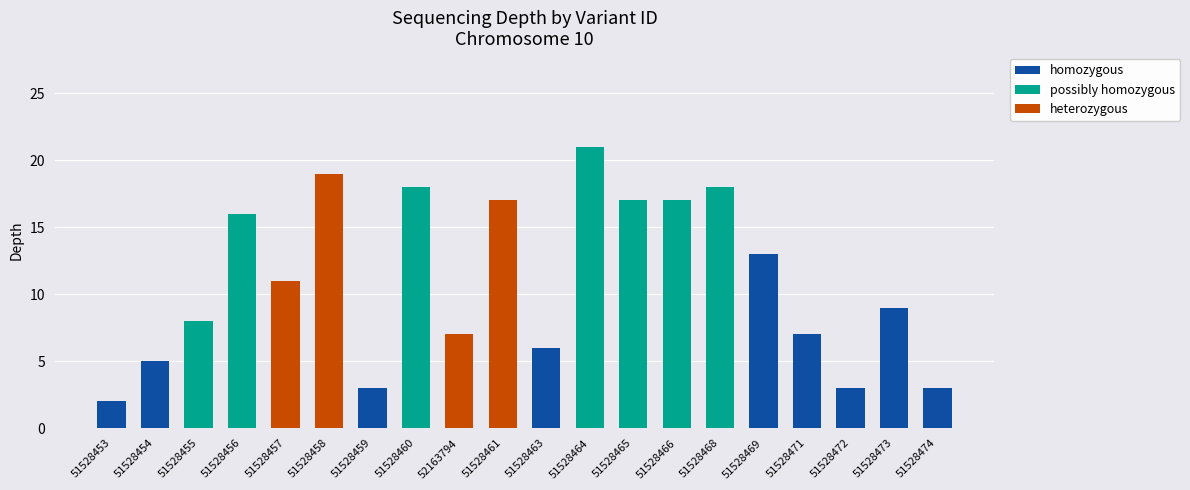

Which category has the highest value in the homozygous series?

51528469